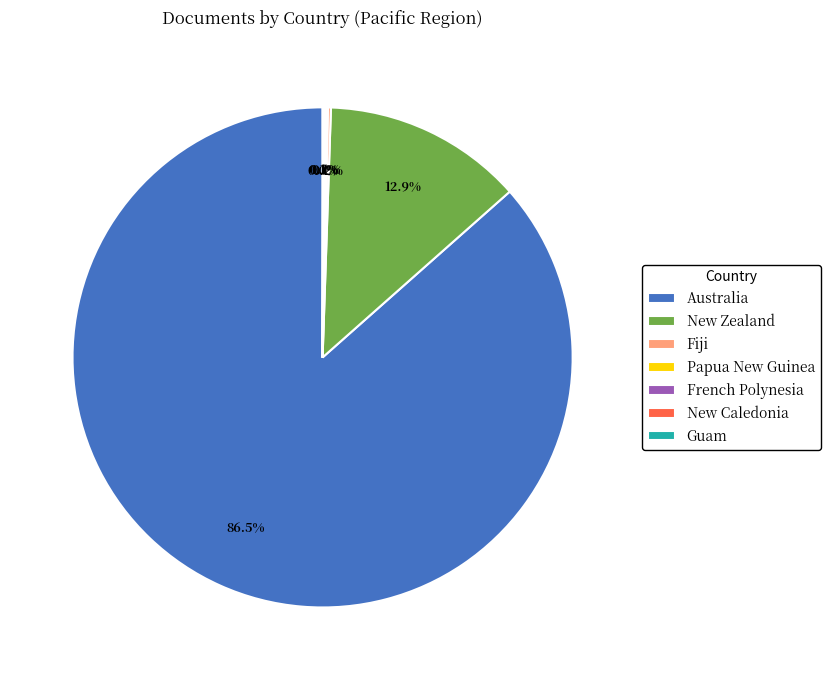

Does any single category account for the majority?

Yes